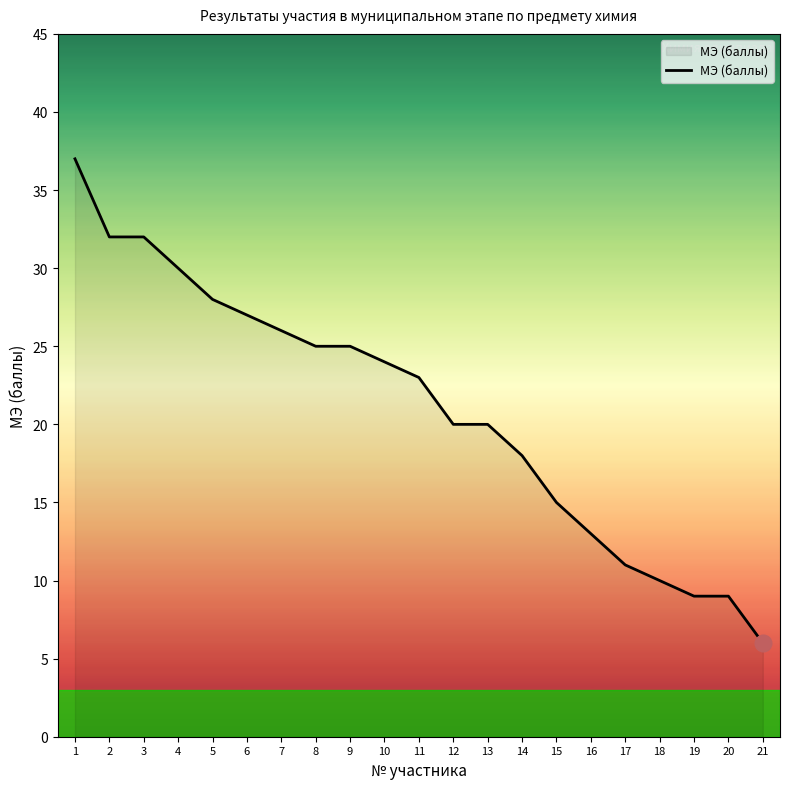

Reading right to left, what are all the values shown in this chart?

21=6	20=9	19=9	18=10	17=11	16=13	15=15	14=18	13=20	12=20	11=23	10=24	9=25	8=25	7=26	6=27	5=28	4=30	3=32	2=32	1=37